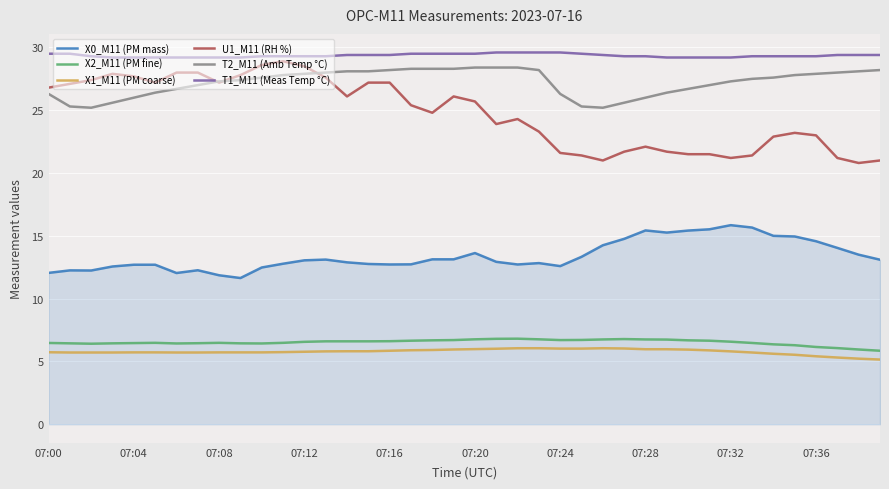

Which series has the largest total across all categories?

T1_M11 (Meas Temp °C)